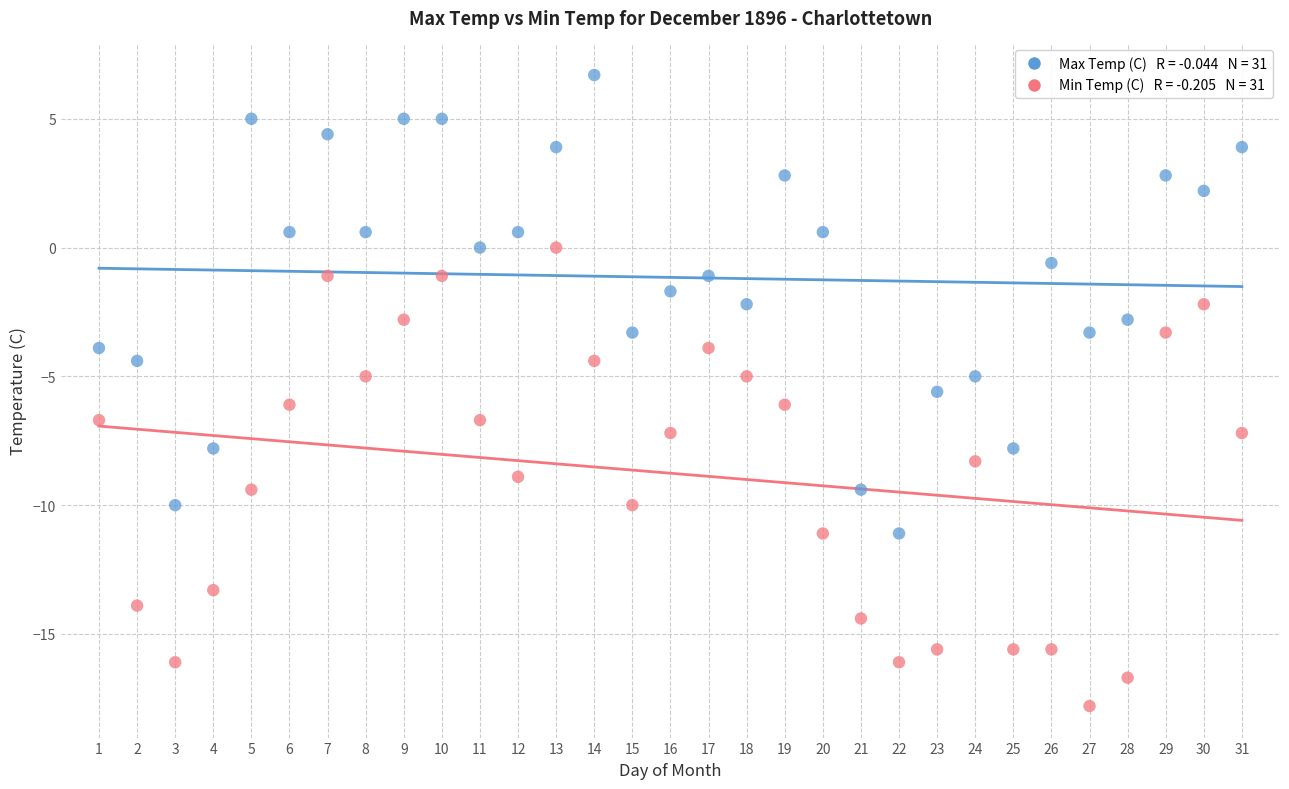

Across all data points, what is the range of Y values (max minus min)?

24.5